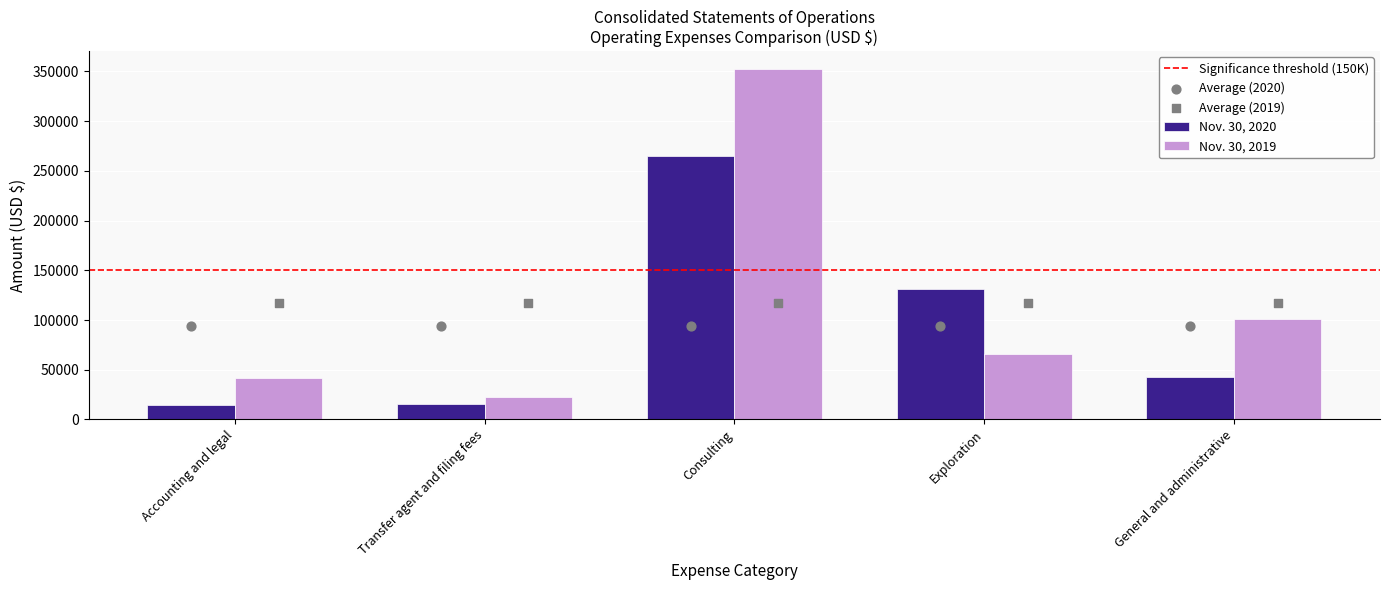

At how many categories does at least one series exceed 264242?

1